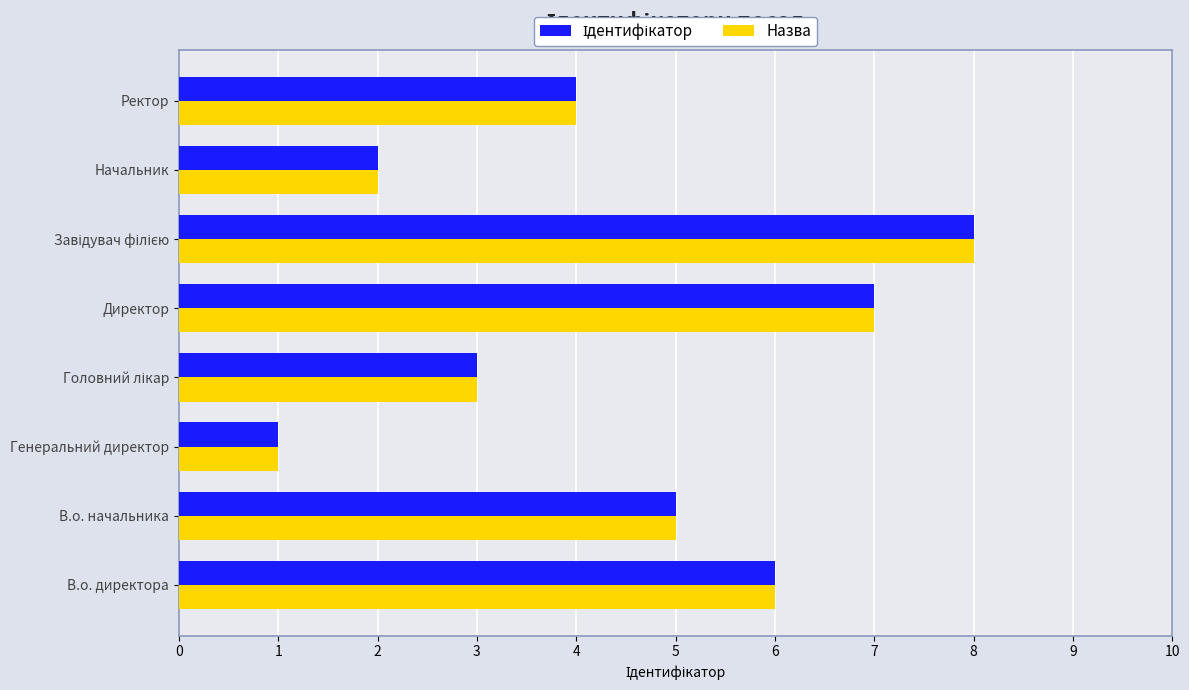

What is the sum of all Назва values?

36